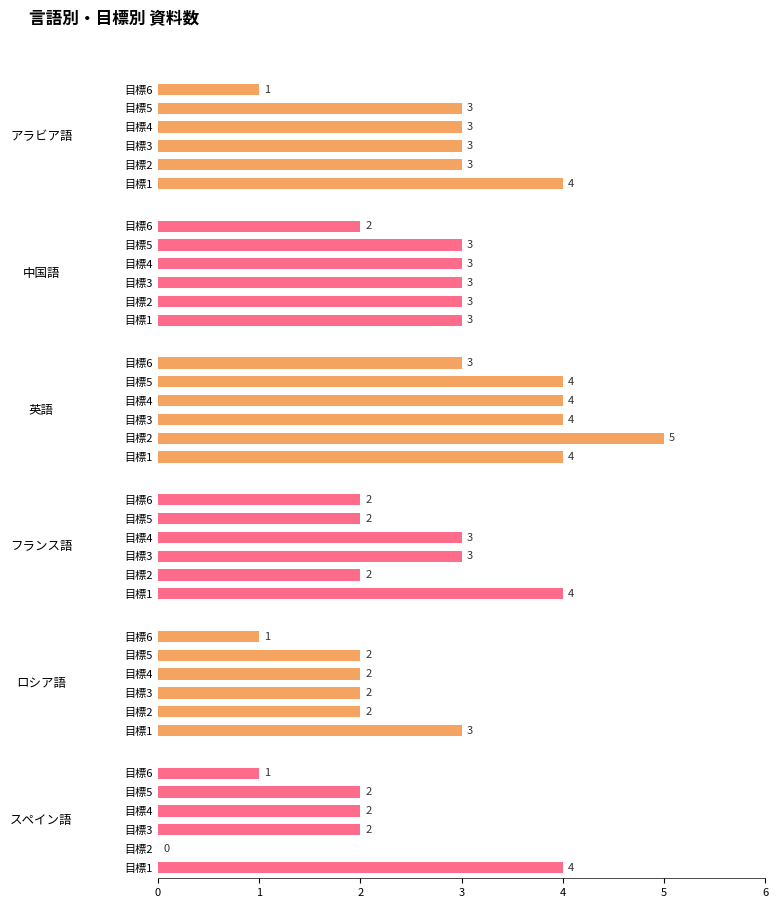

The value of ロシア語 at 目標6 is 1. True or false?

False